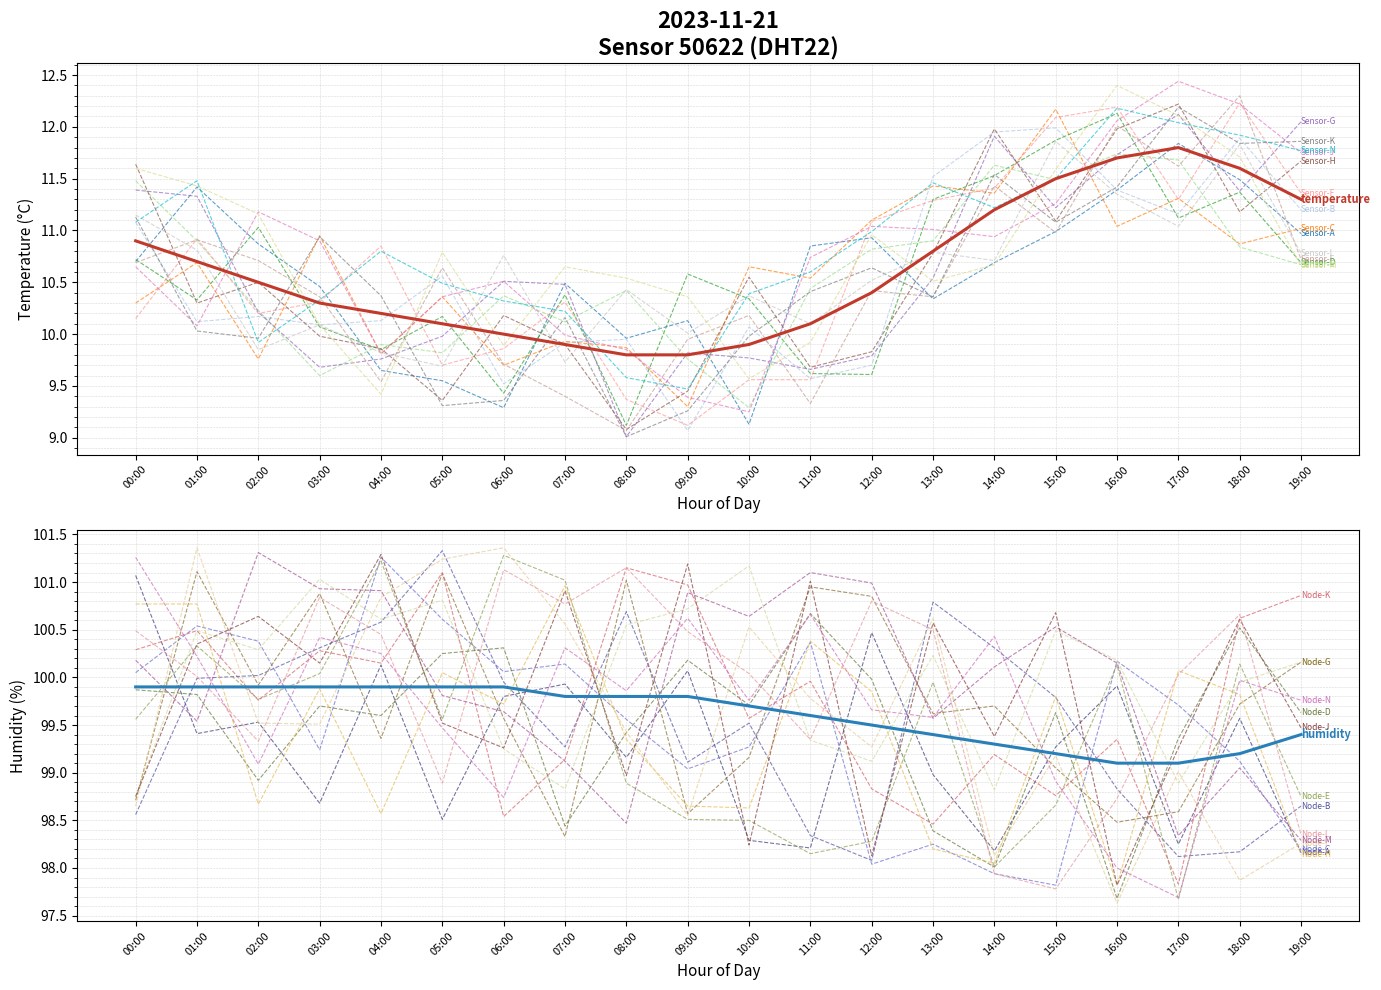

The humidity series shows 36.7 at 02:00. True or false?

False